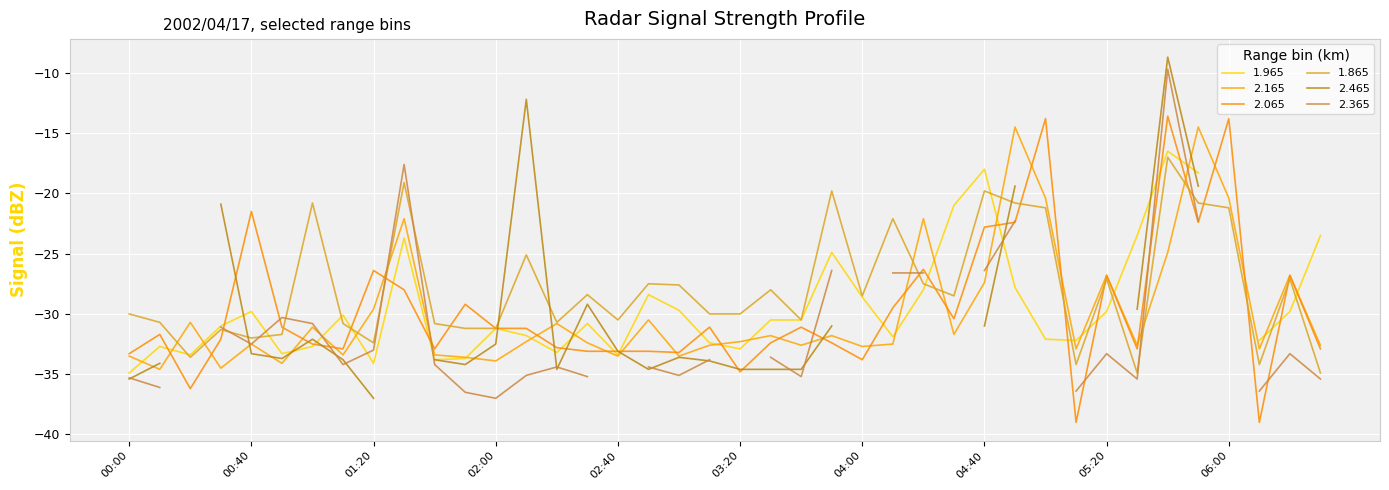

The value of 1.865 at 01:00 is -20.8. True or false?

True